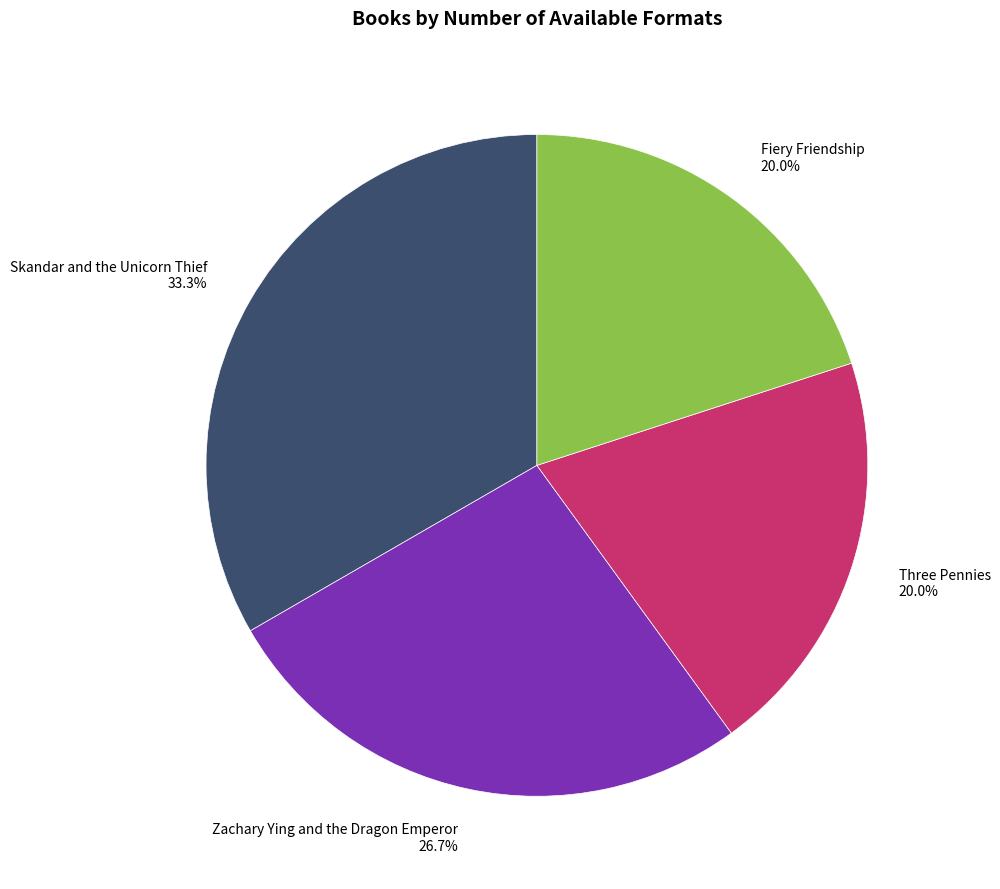

How many slices are in this pie chart?

4